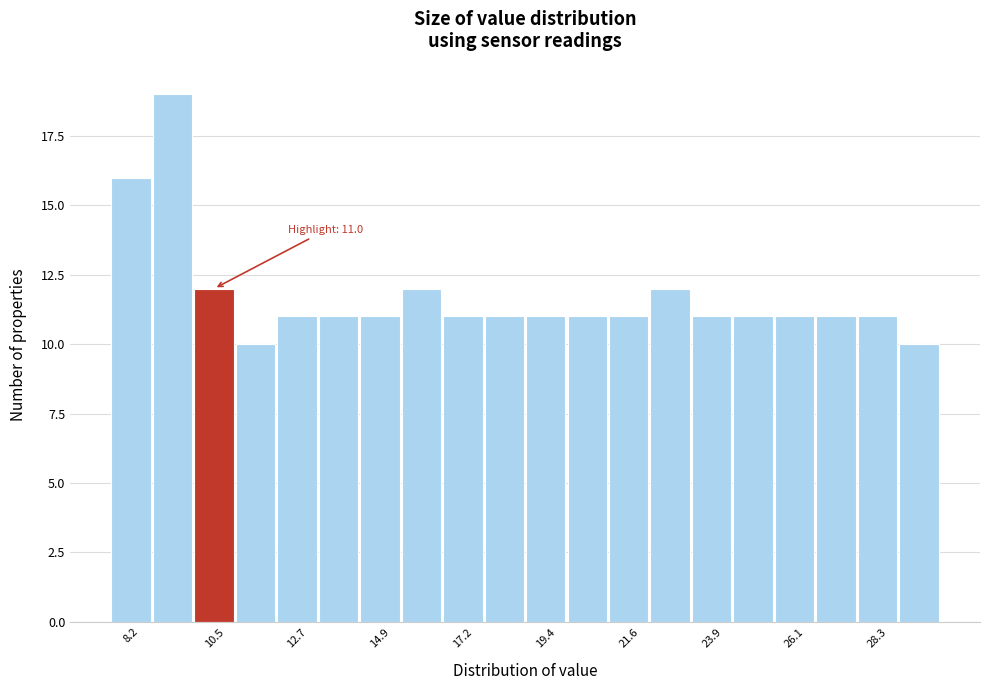

Around what value on the x-axis is the tallest bar? Give the approximate position of its centre, as read against the axis.

9.5